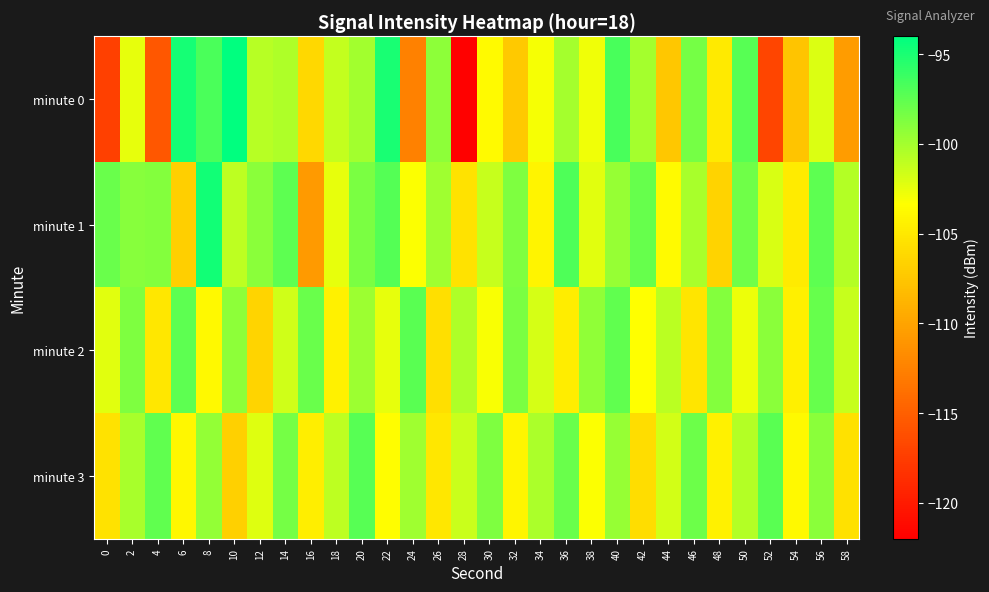

Which series changed the most between 30 and 40?

minute 0